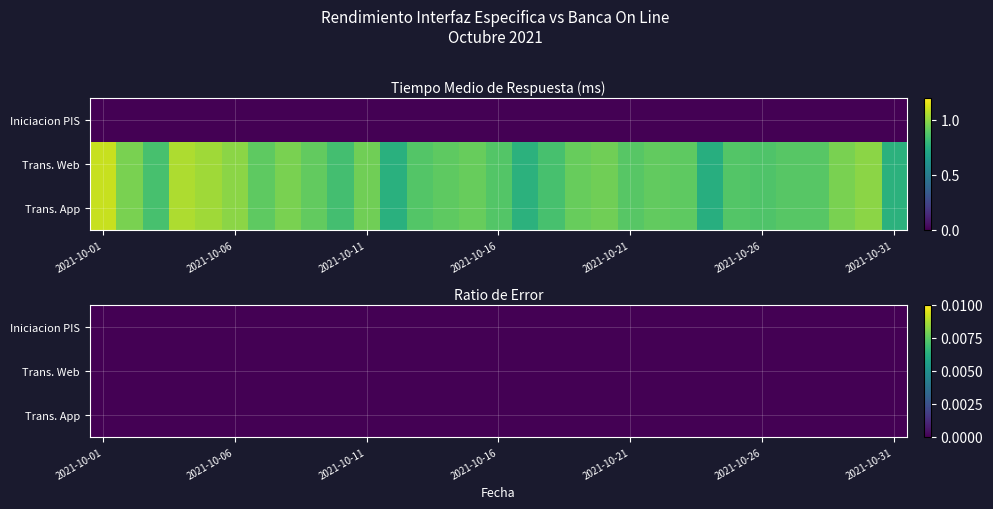

How many categories are shown in the chart?

31